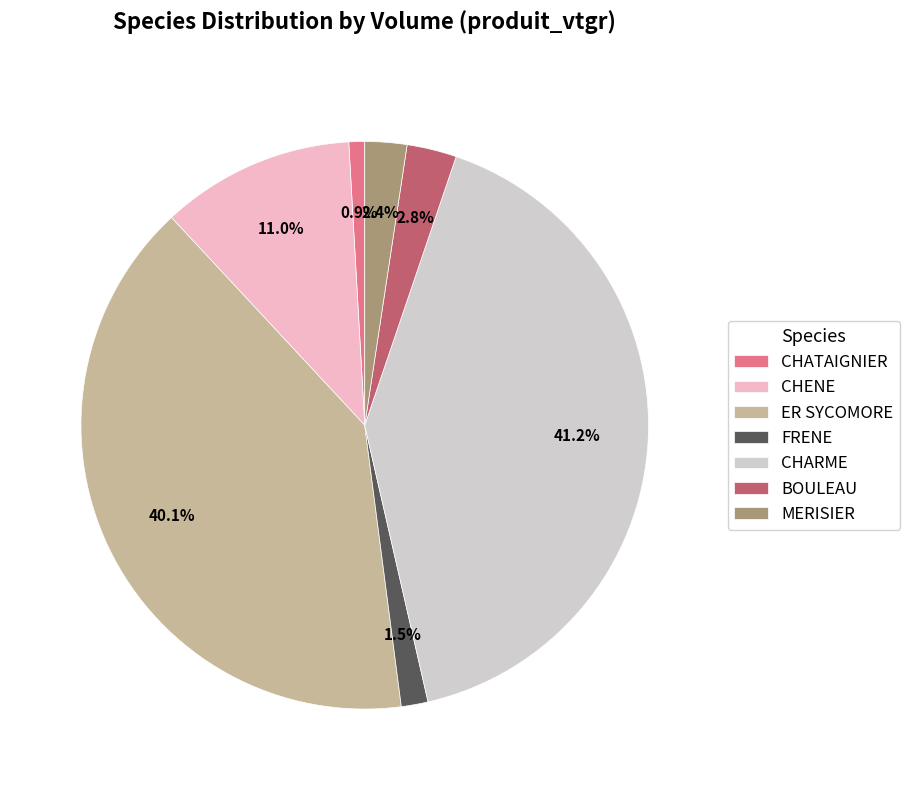

To the nearest percent, what portion does CHENE represent?

11%